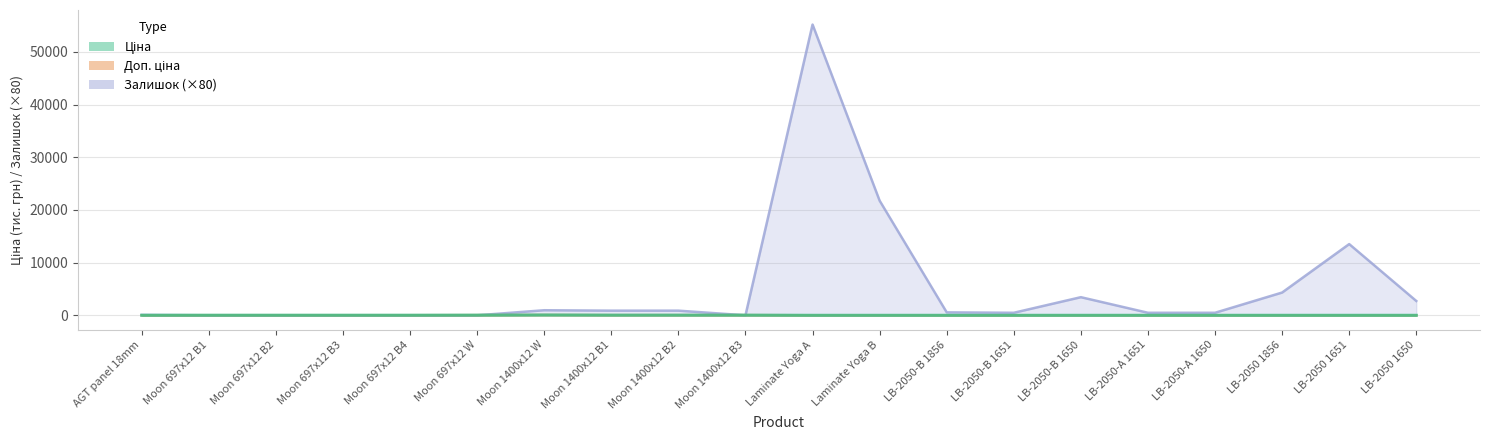

How many values in the Доп. ціна series exceed 5?

10